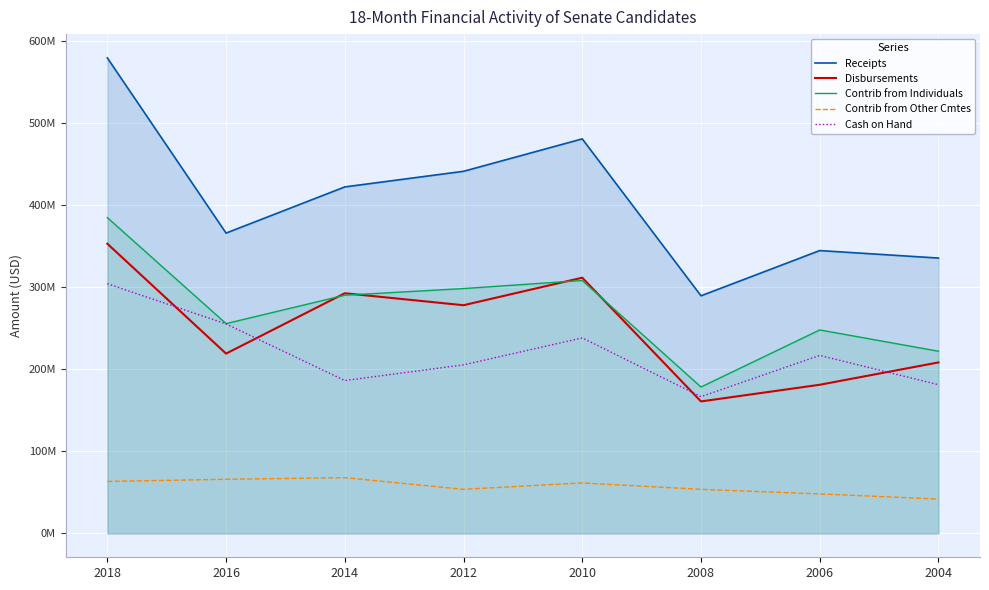

True or false: Contrib from Other Cmtes has more than 1 points higher than both neighbors.

True